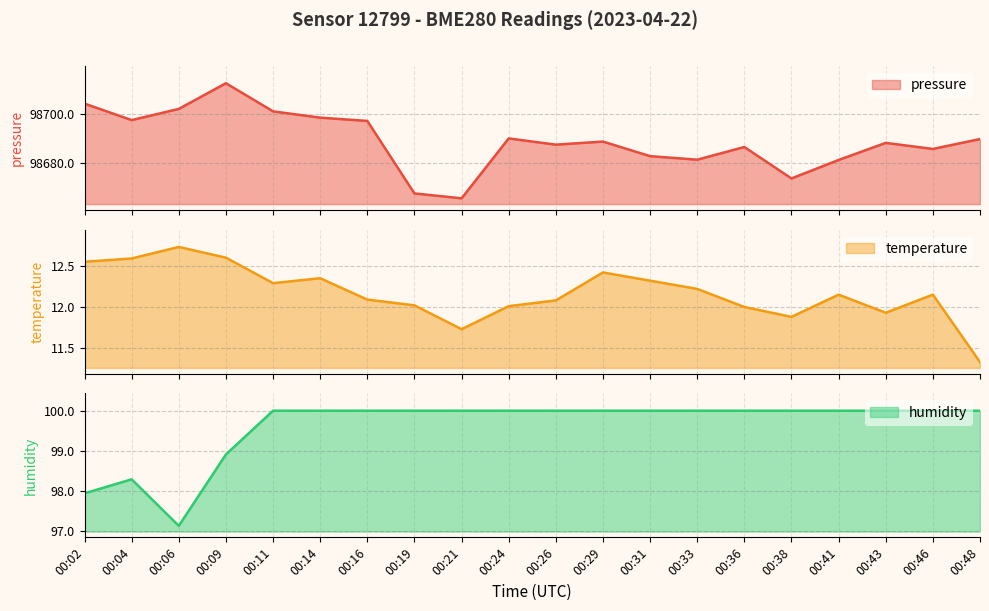

What is the total value across all series at 00:14?

98810.8